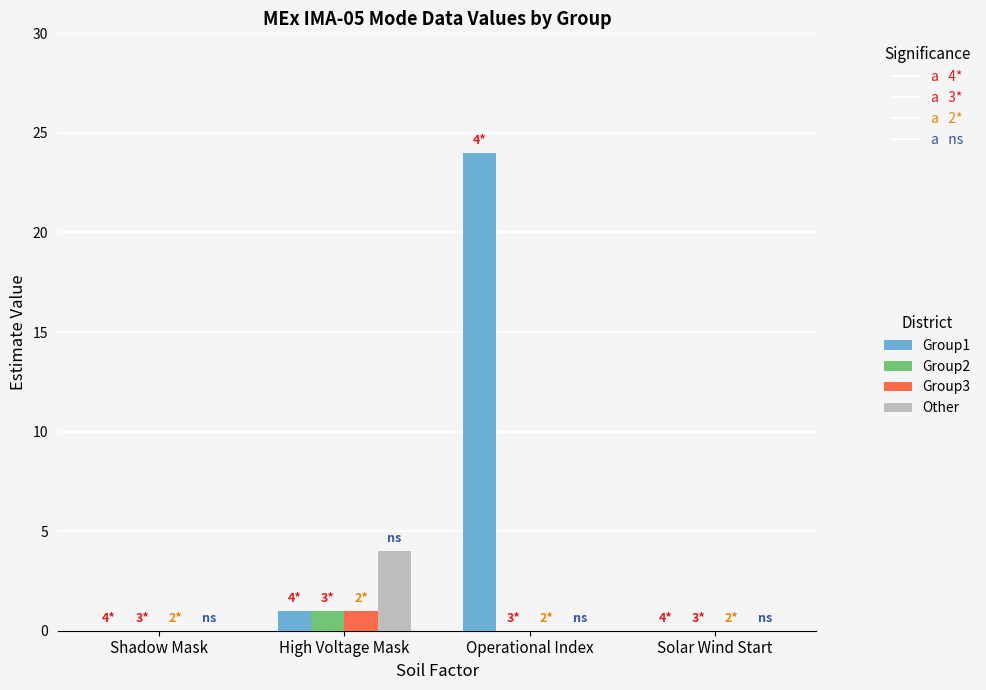

Which category has the highest value across all series?

Operational Index